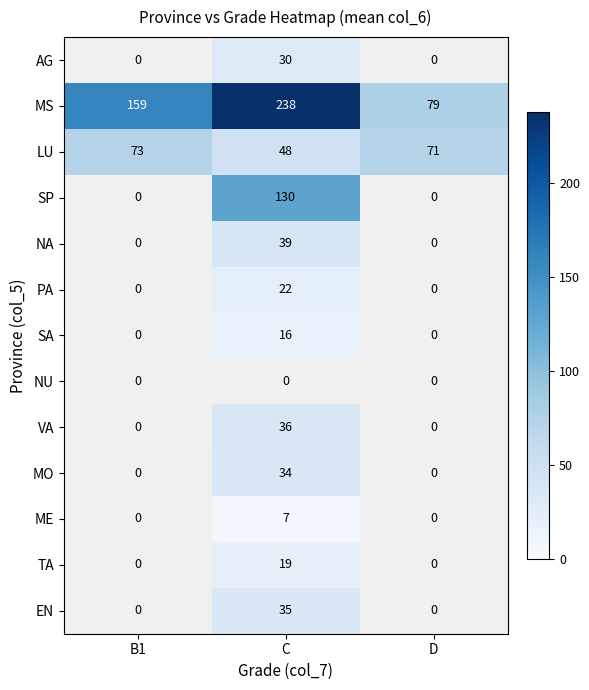

Is it true that LU equals 92 at D?

False